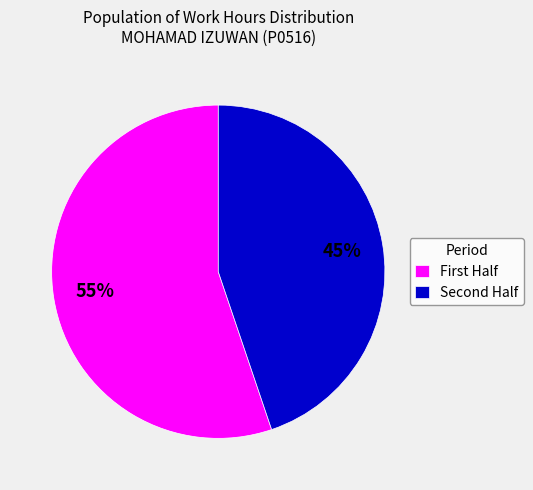

Rank the categories by value from lowest to highest.

Second Half, First Half